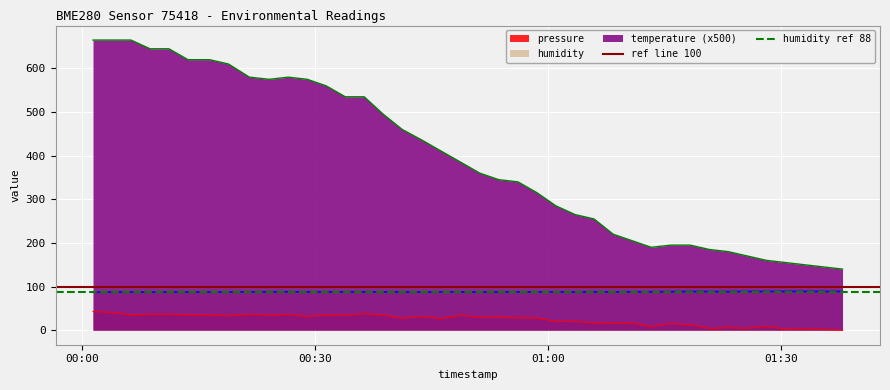

True or false: humidity and temperature (x500) intersect in this chart.

False